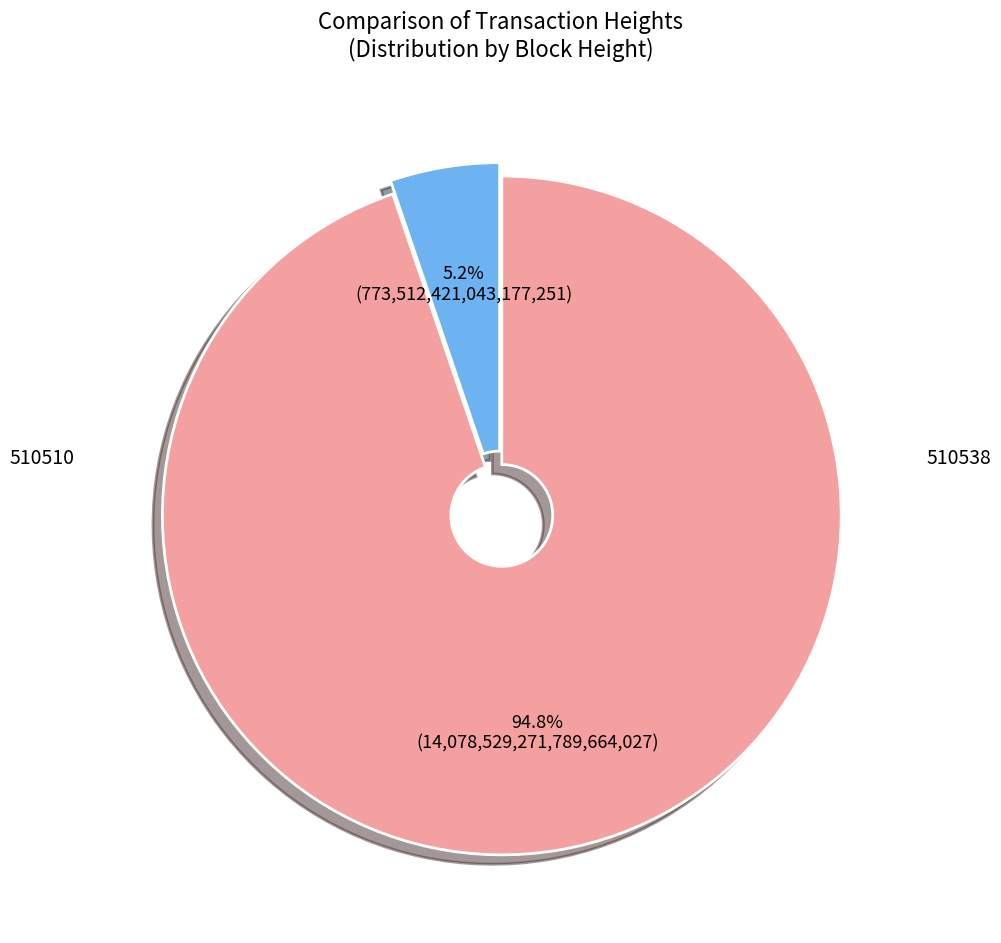

To the nearest percent, what is the average slice percentage?

50%